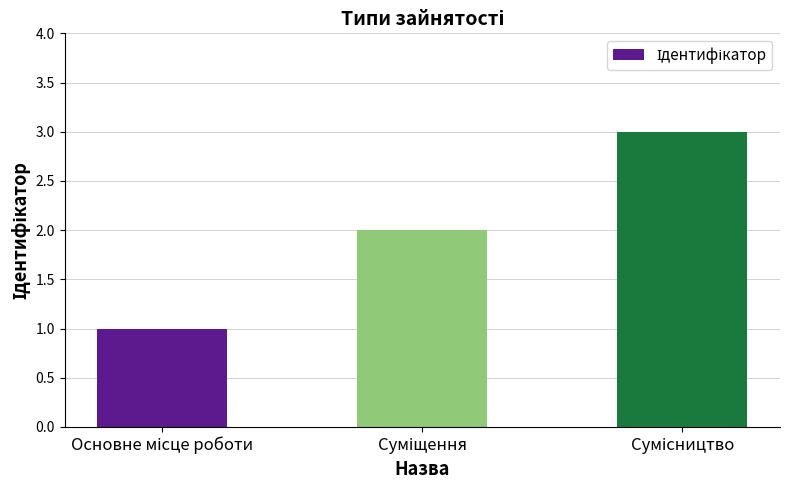

What is the maximum value shown in the chart?

3